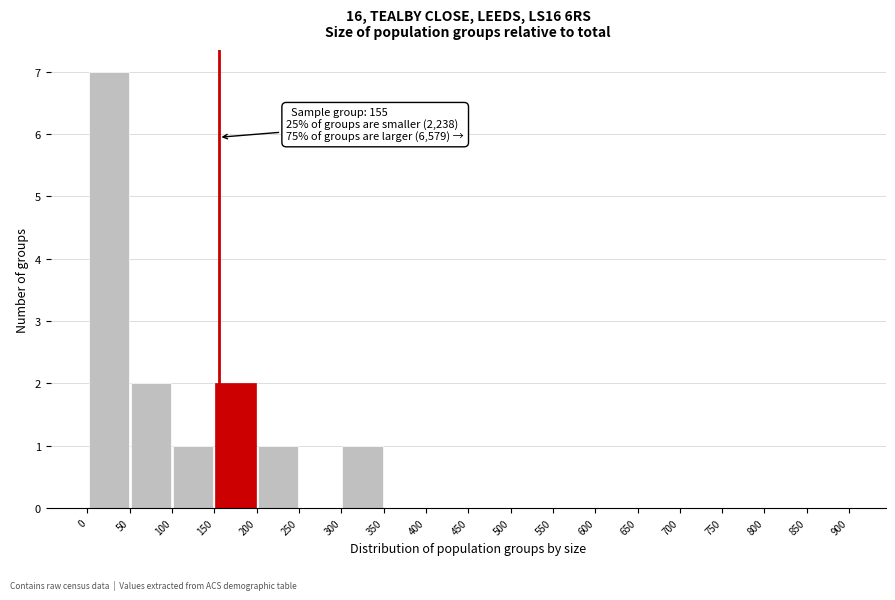

Which range on the x-axis has the tallest bar?

0 to 50